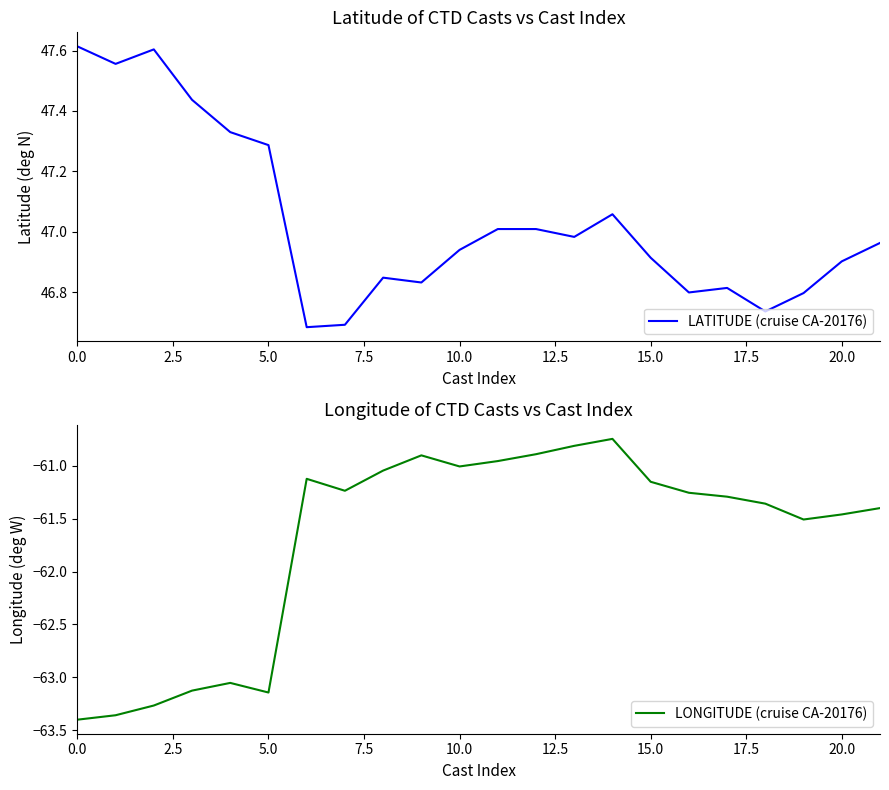

At how many categories does at least one series exceed 5?

22